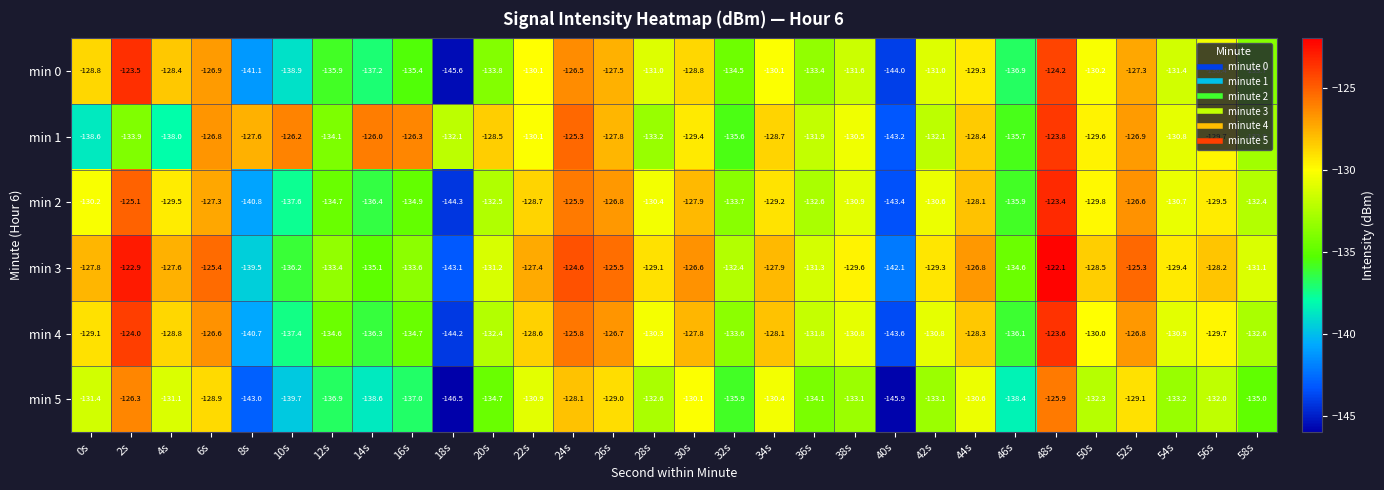

The min 0 series shows -133.8 at 20s. True or false?

True